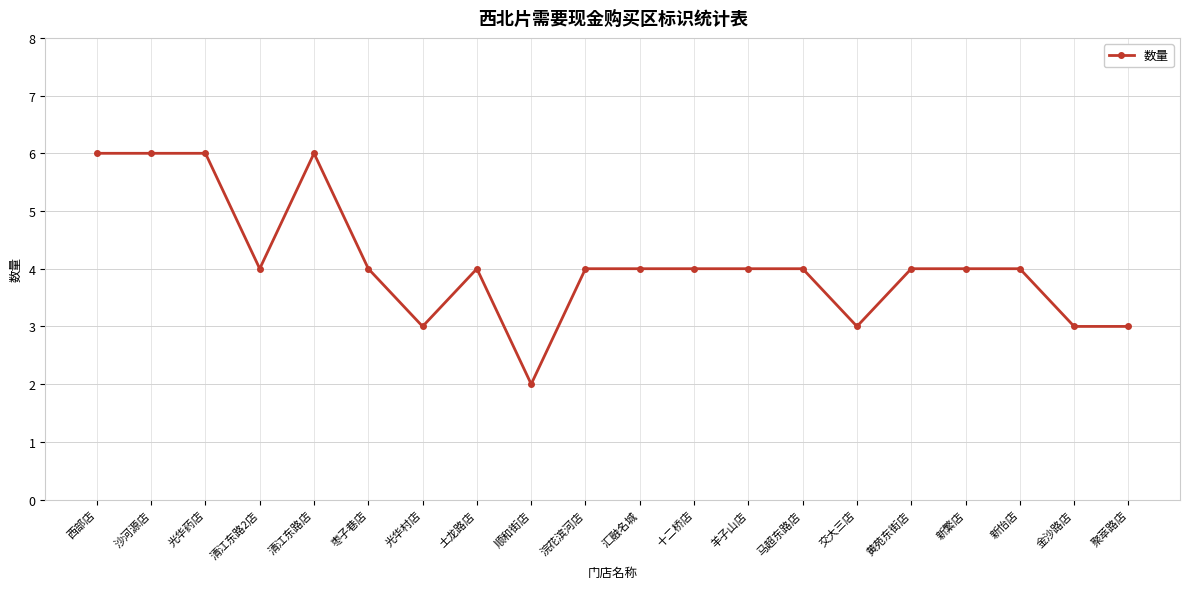

How many data points does each series have?

20